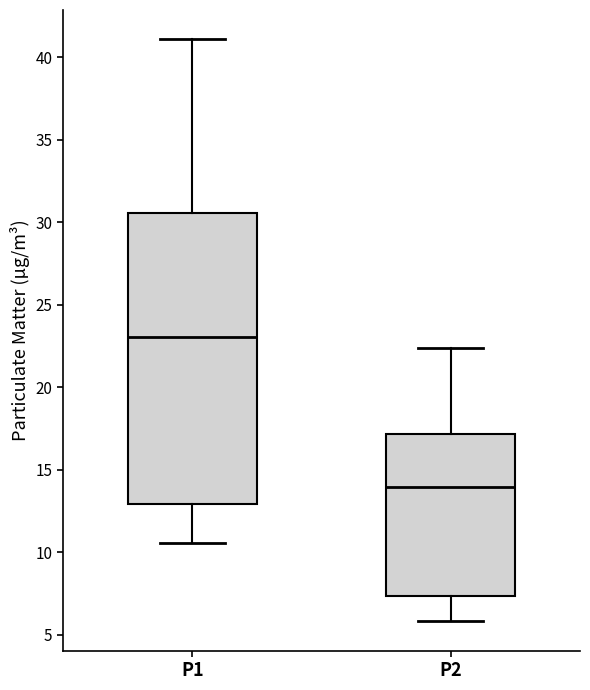

Where is the upper edge of the box for P2 on the y-axis? The values are not printed on the chart, so give them approximately, as read against the axis.

17.0